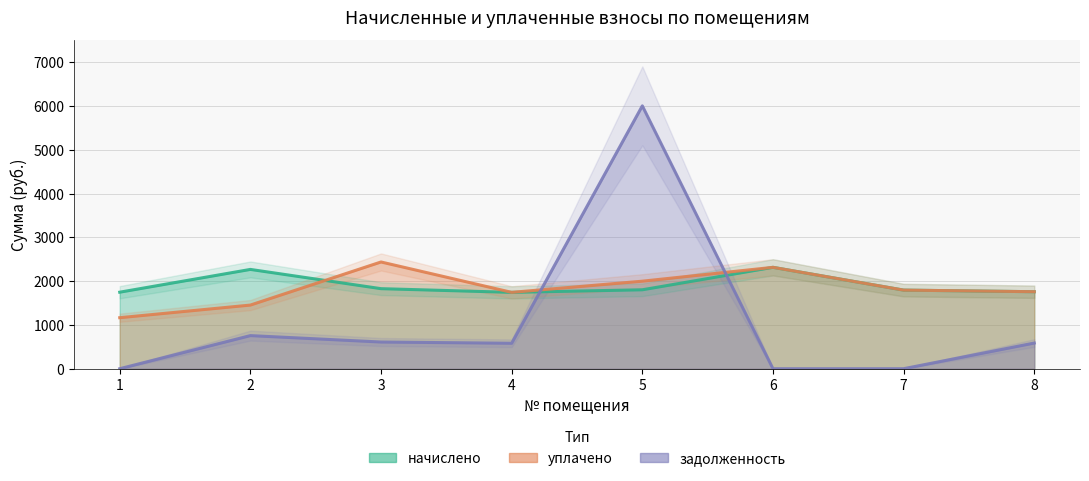

Where does the уплачено series first go above 1796?

3